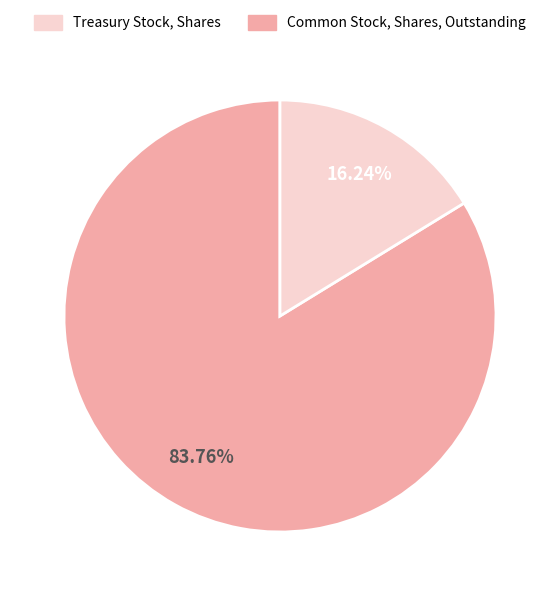

Does any single category account for the majority?

Yes